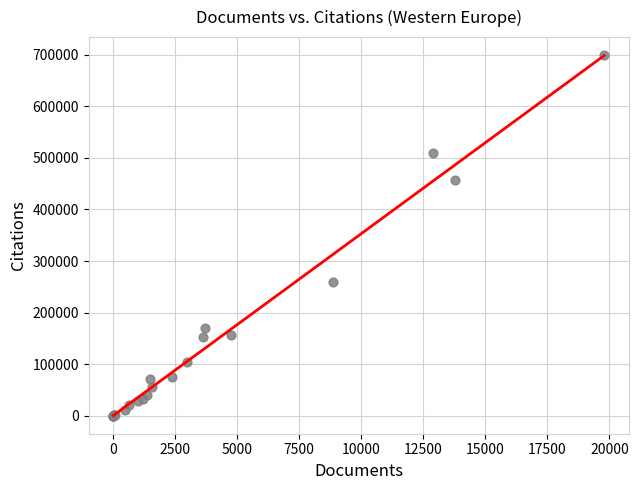

What Y value in the scatter plot is closest to 349648?

259006